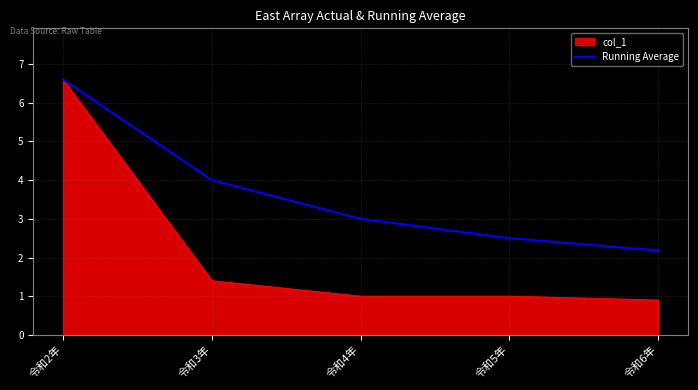

Which series has the largest total across all categories?

Running Average